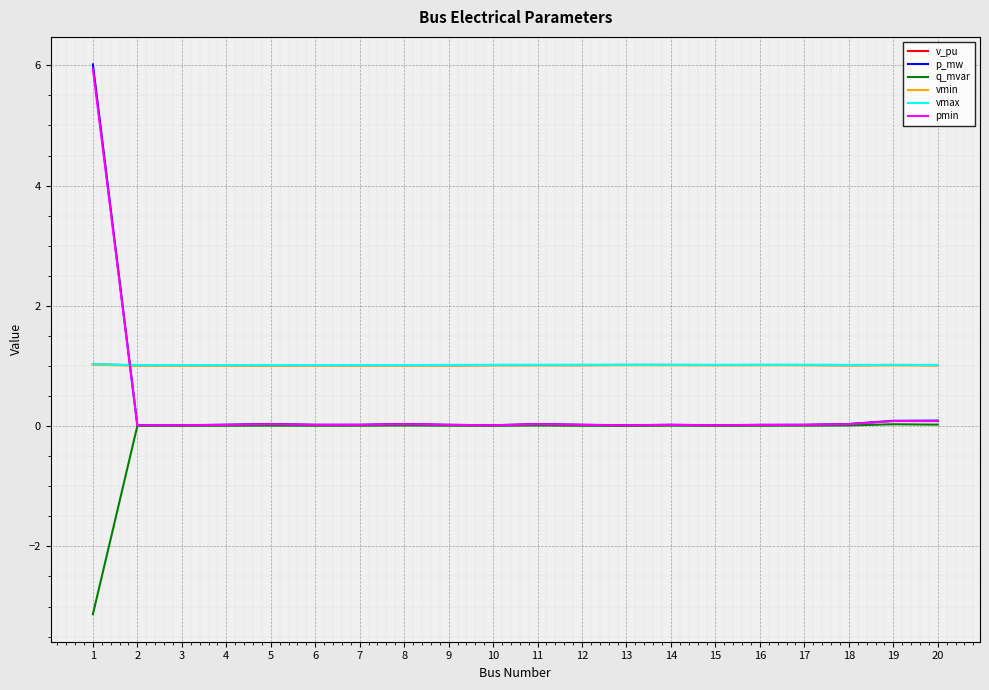

The v_pu series shows 1.0 at 12. True or false?

True